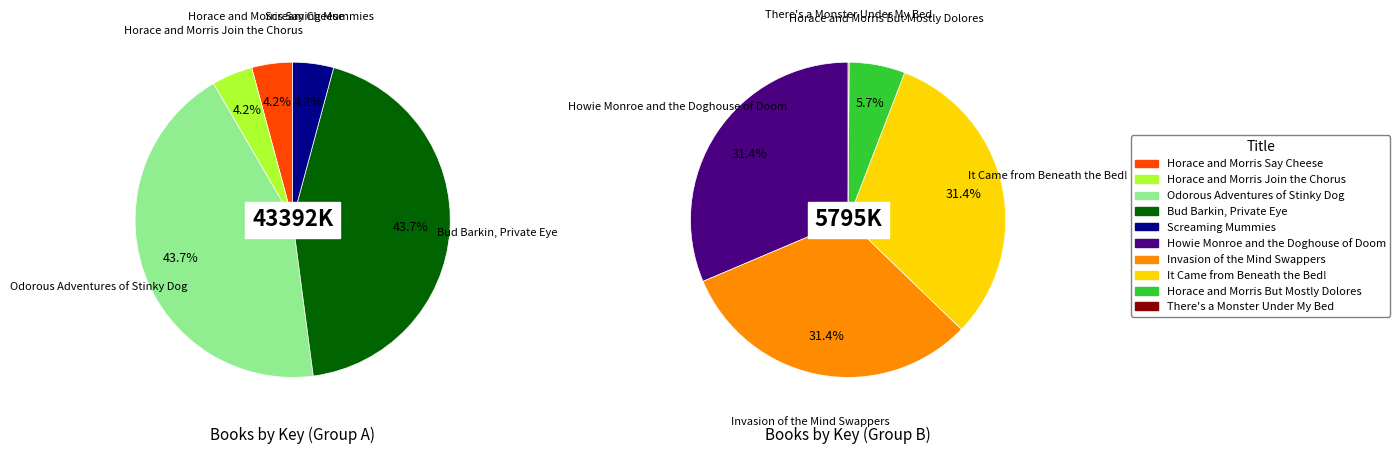

Is Invasion of the Mind Swappers the majority of the pie?

No